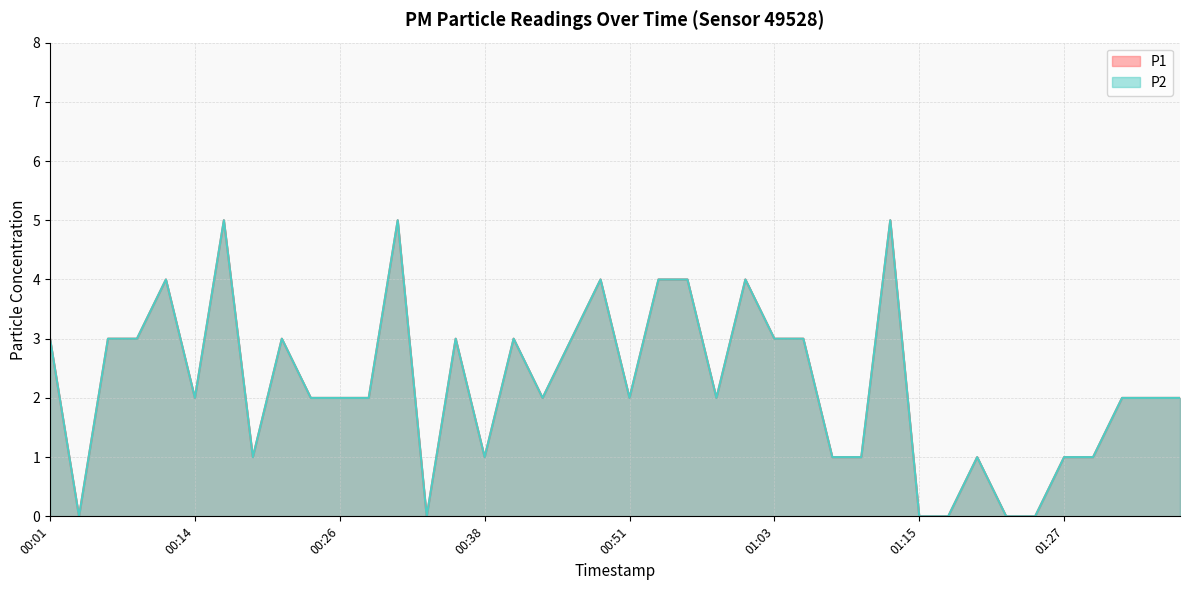

At which category does P2 reach its first local valley?

00:04